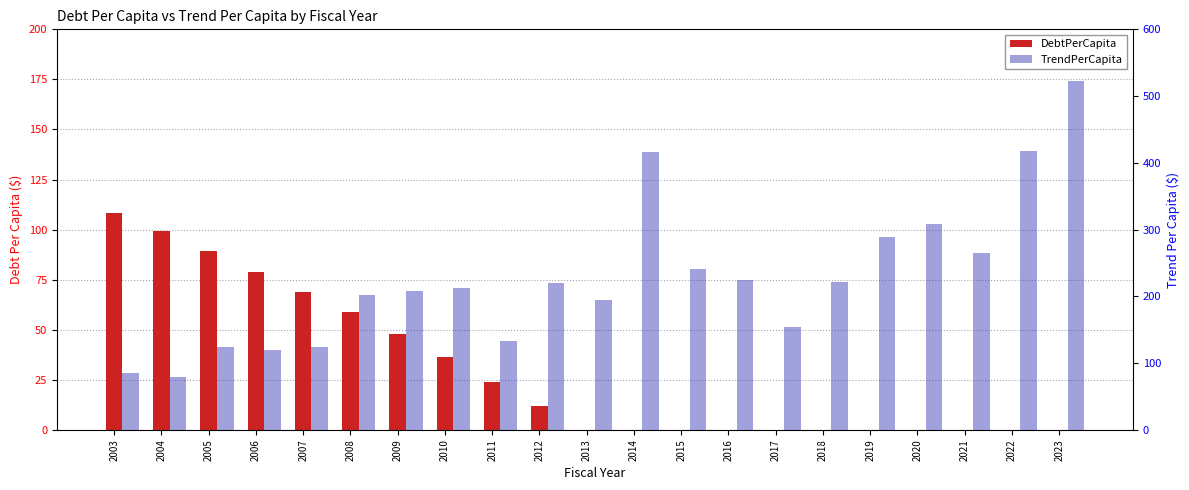

How many bars are there in each group?

2